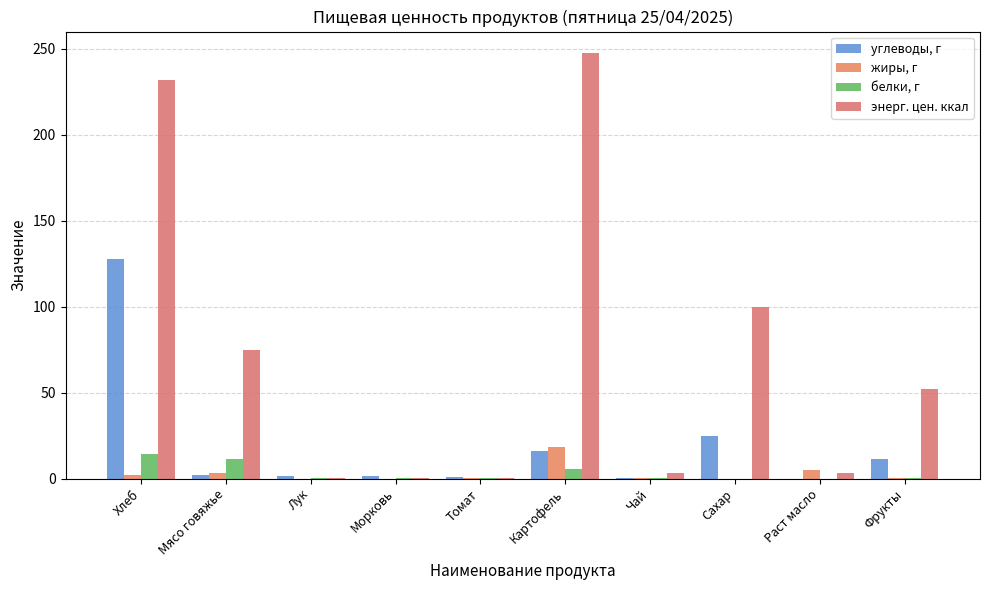

At Мясо говяжье, list the series in order from largest to smallest.

энерг. цен. ккал, белки, г, жиры, г, углеводы, г